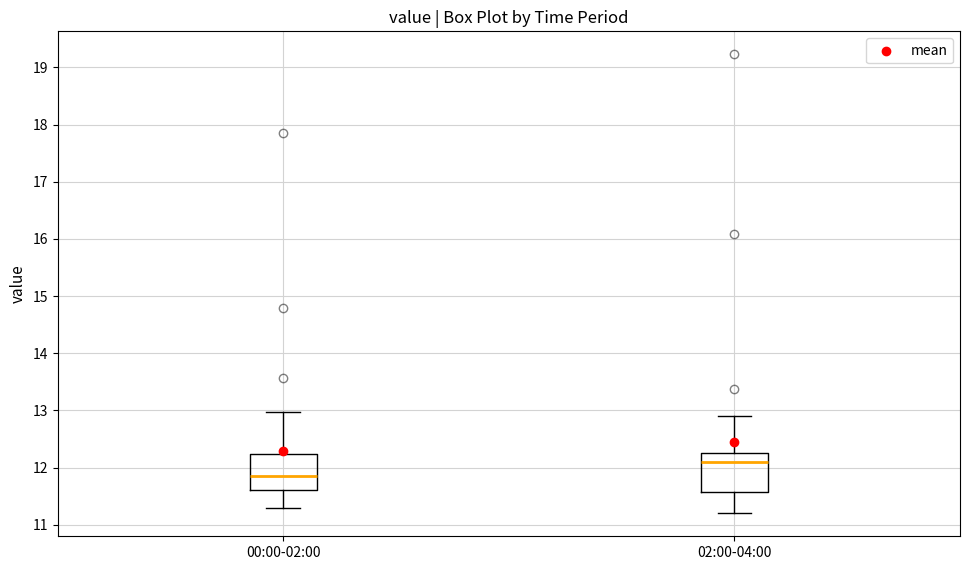

Reading left to right, transcribe this box plot: for each box, give where its median line is, the range the box spans, and where its two whiskers end, as read against the y-axis. The values are not printed on the chart, so give them approximately, as read against the axis.

00:00-02:00: median 11.9, box 11.6 to 12.2, whiskers 11.3 to 13.0
02:00-04:00: median 12.1, box 11.6 to 12.3, whiskers 11.2 to 12.9